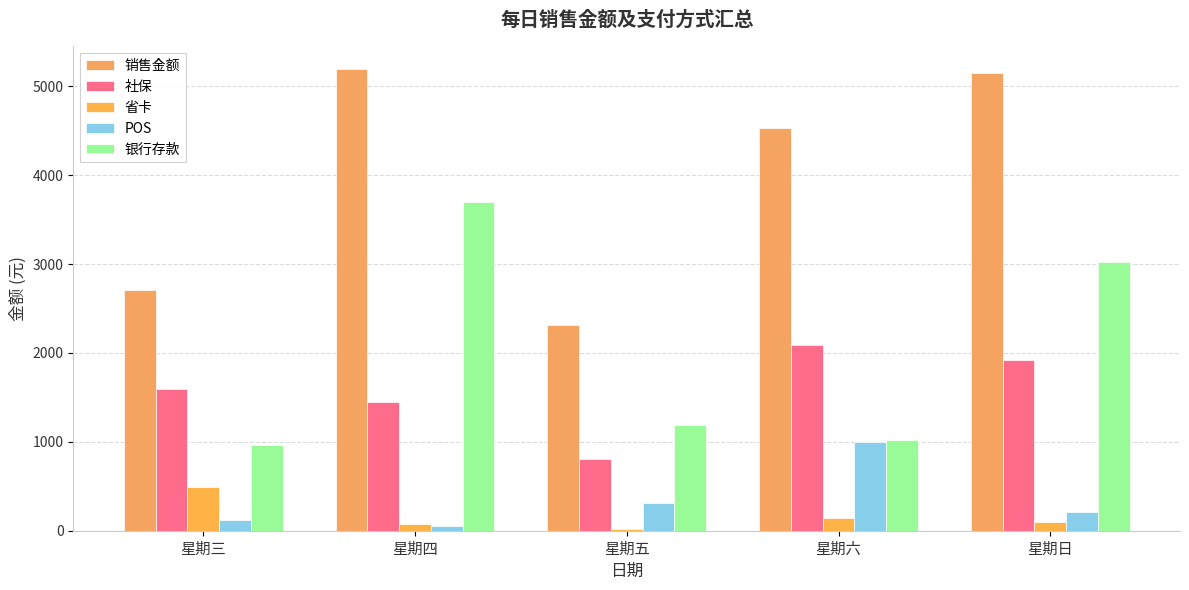

Which category has the highest value in the POS series?

星期六